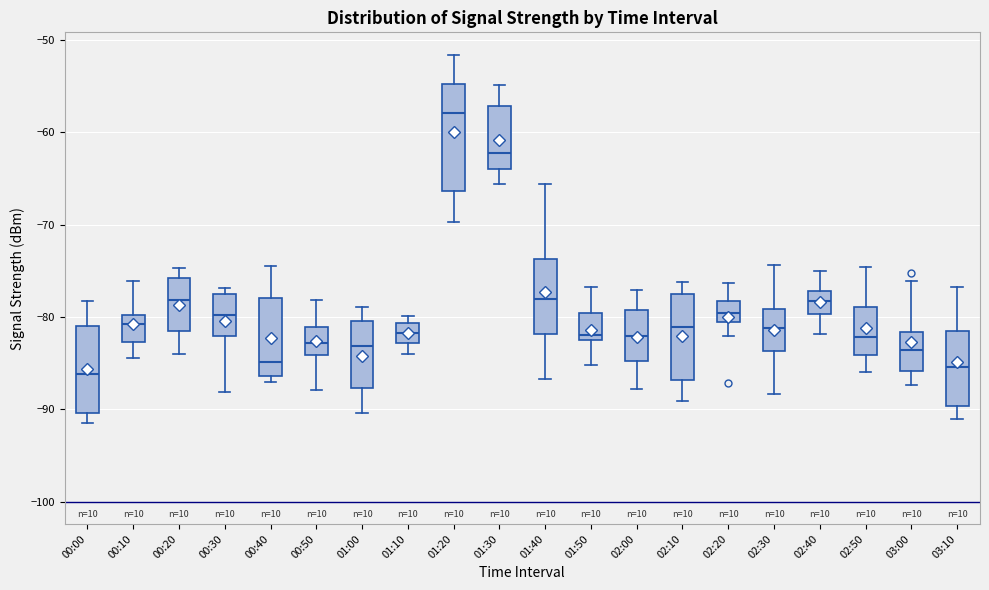

Which box is the tallest, from its lower edge to its upper edge?

01:20